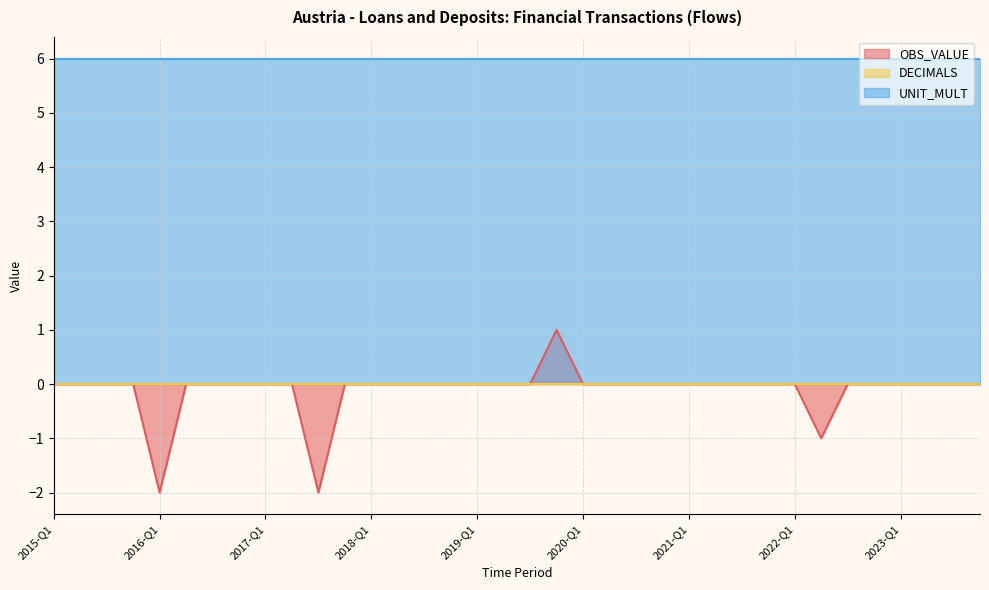

True or false: OBS_VALUE has more than 2 interior local peaks.

False